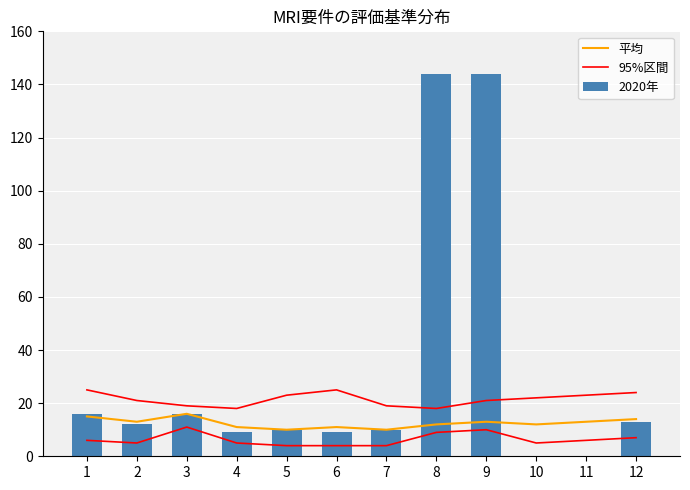

How many categories are shown in the chart?

12